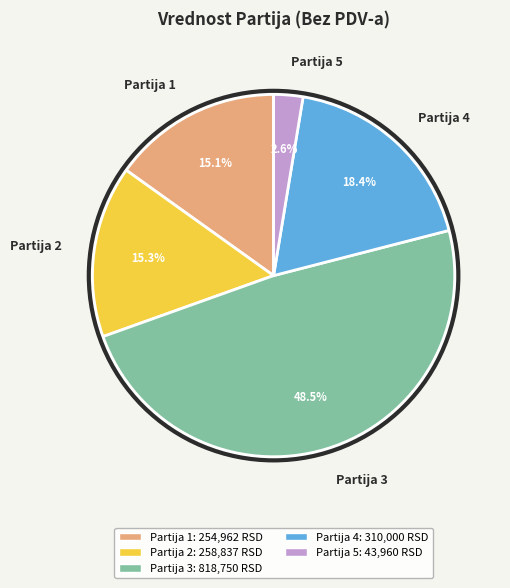

To the nearest percent, what is the difference between the Partija 1 and Partija 3 slice percentages?

33%